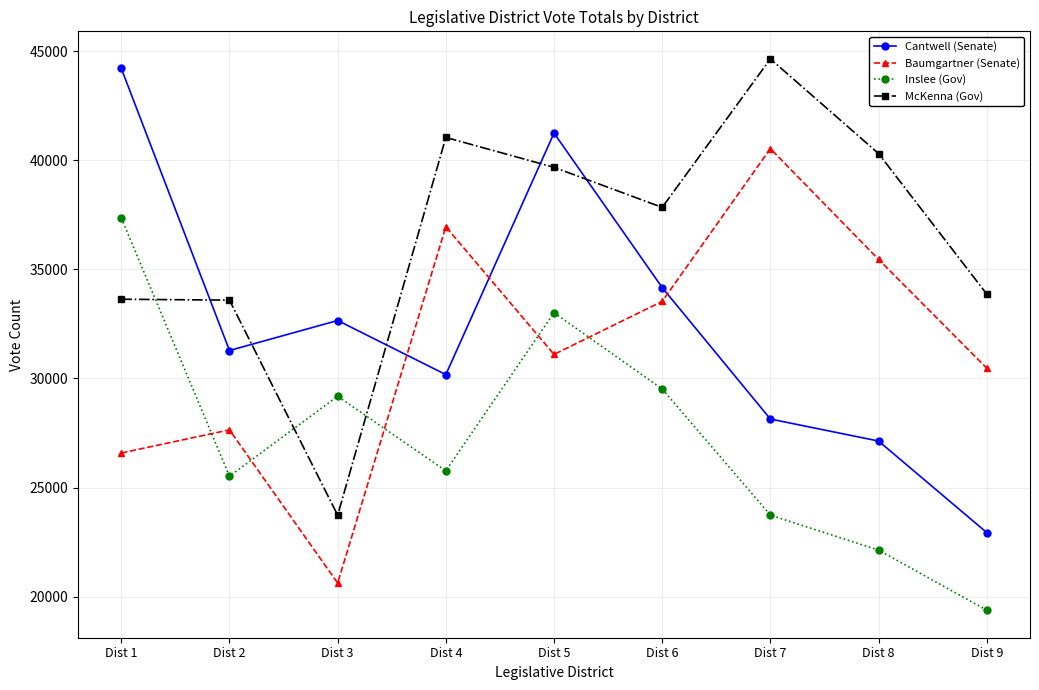

True or false: Baumgartner (Senate) and McKenna (Gov) intersect in this chart.

False